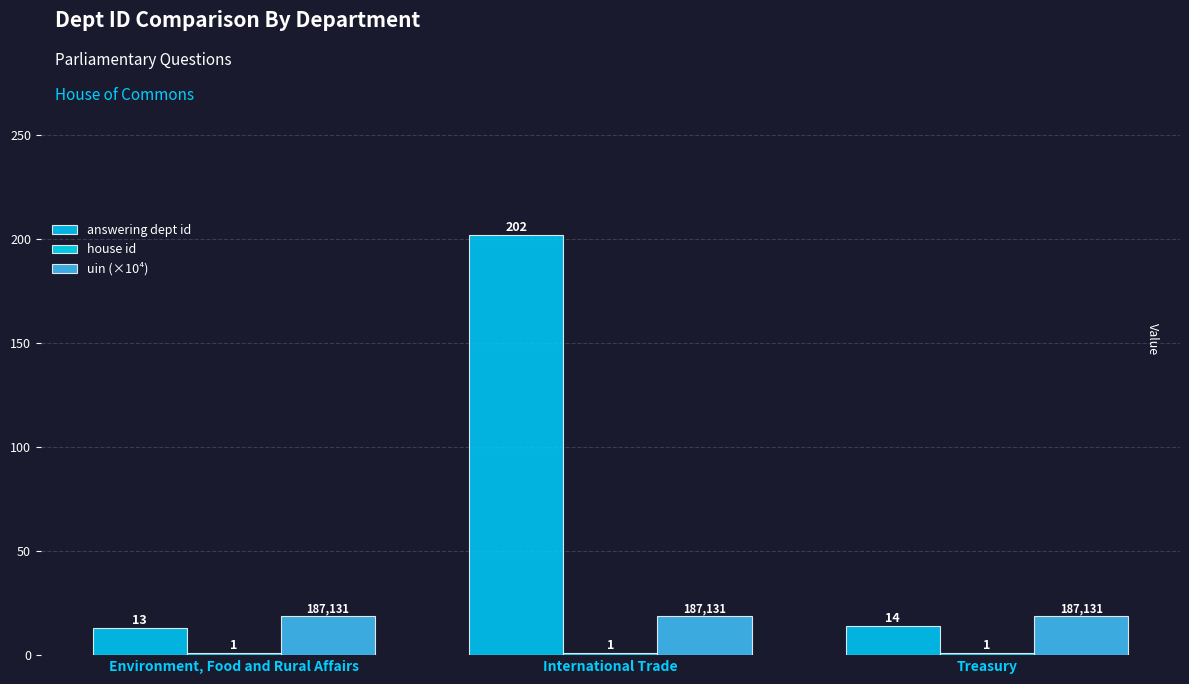

What is the smallest value displayed?

1.0